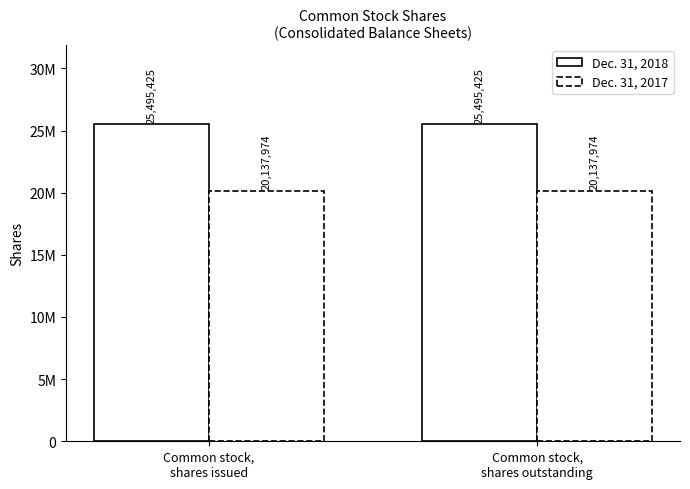

What is the minimum value shown in the chart?

20137974